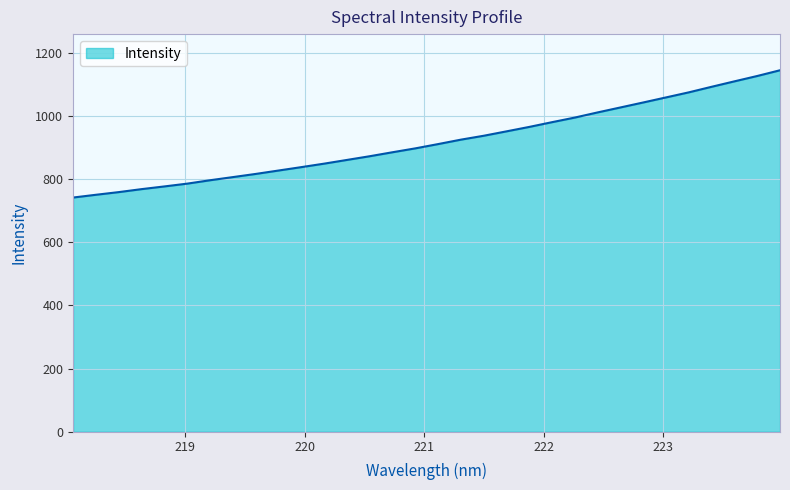

What is the difference between the maximum and minimum values?

403.3